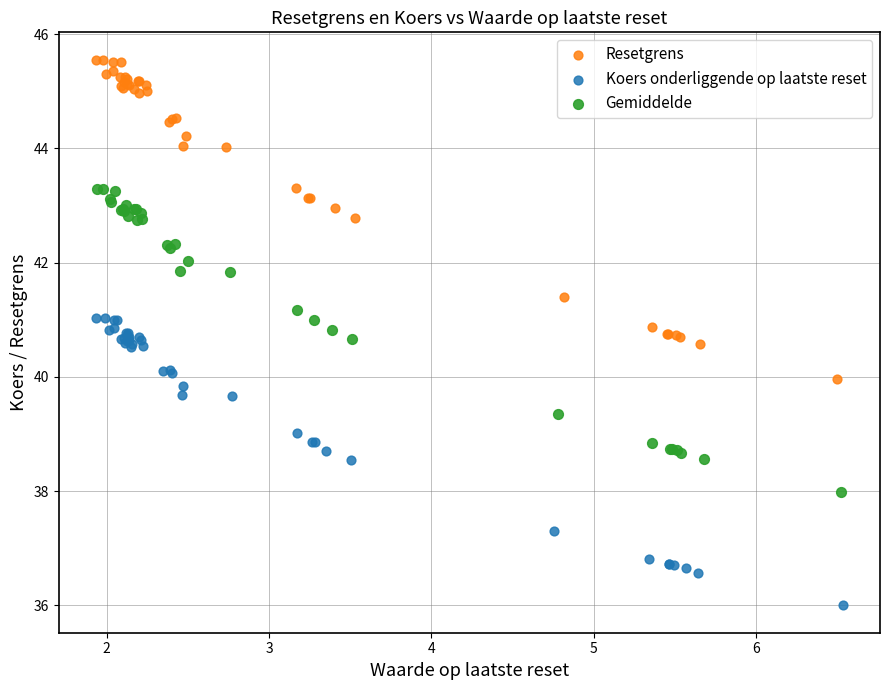

Which series has the widest spread of Y values?

Resetgrens